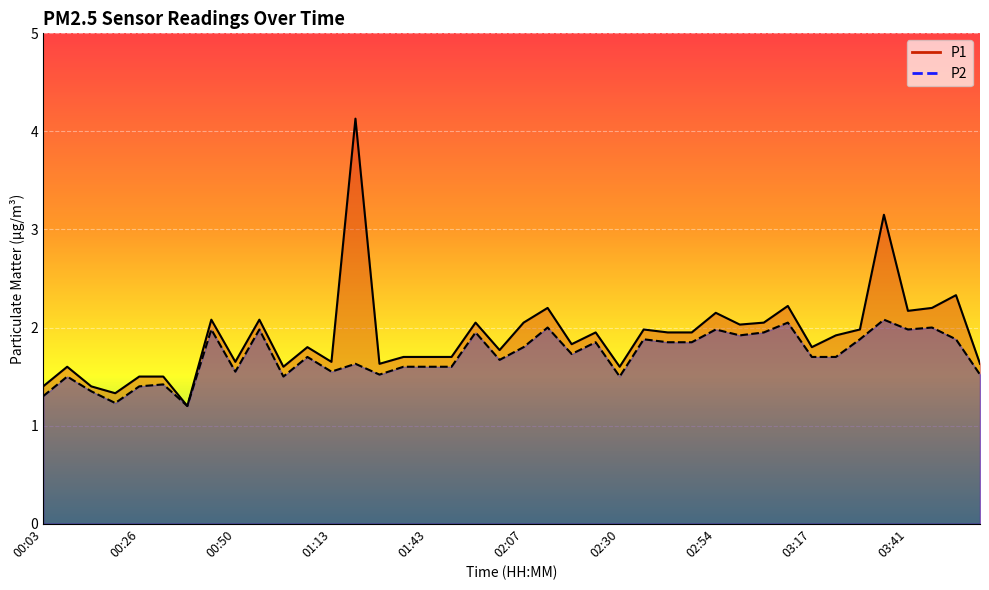

What is the difference between the highest and lowest values at 01:43?

0.1